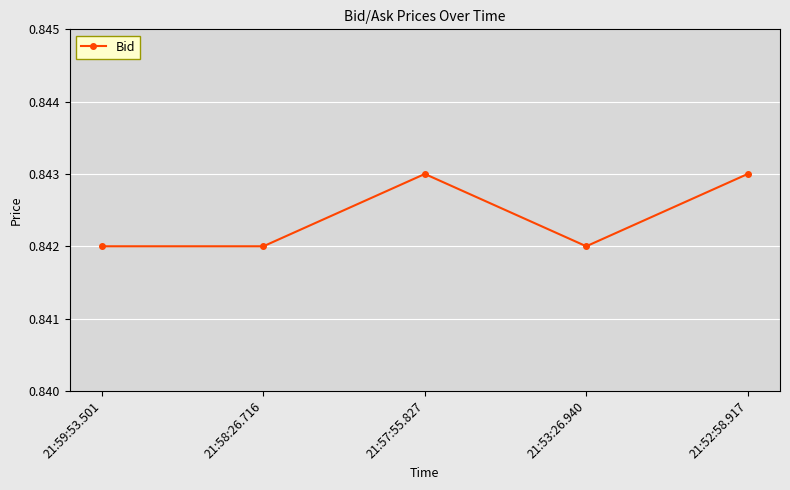

Count the values in the range 0 to 1.

5